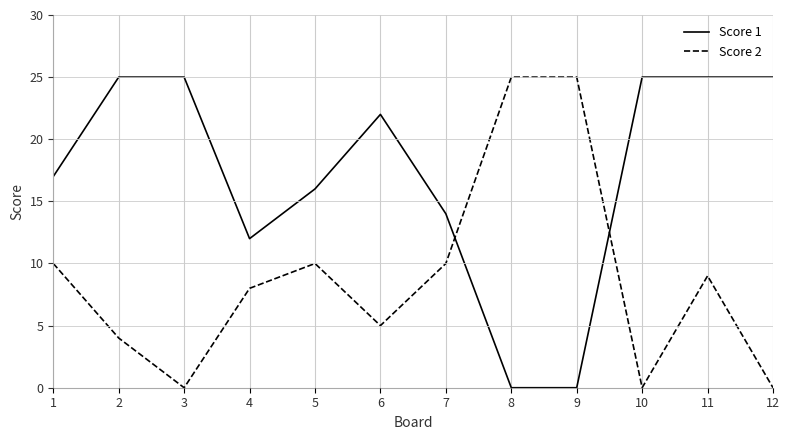

List the series in order of their overall mean, highest first.

Score 1, Score 2